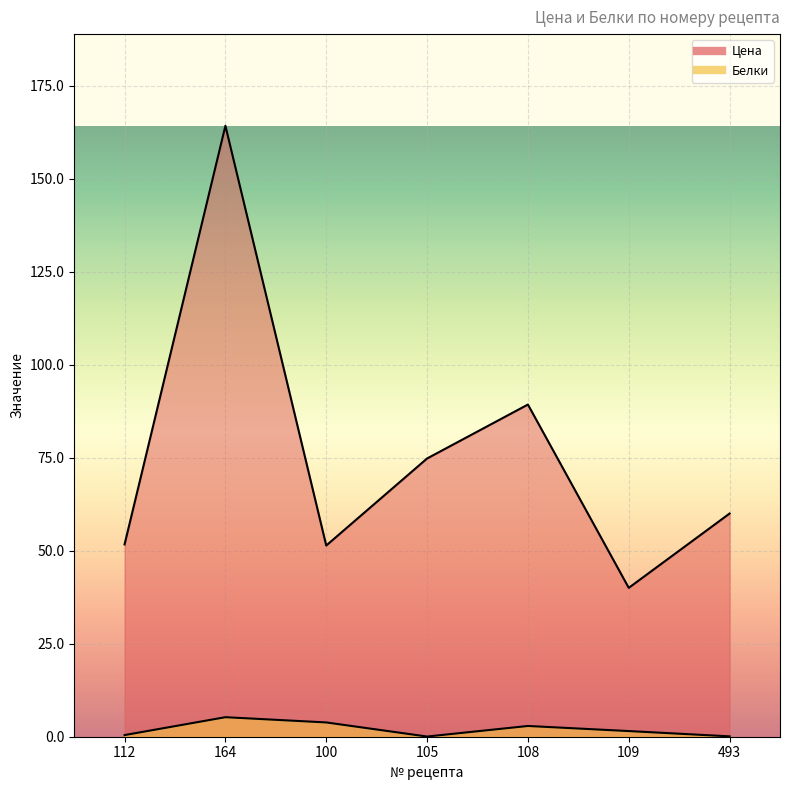

In Цена, how many points are lower than both neighbors (excluding endpoints)?

2